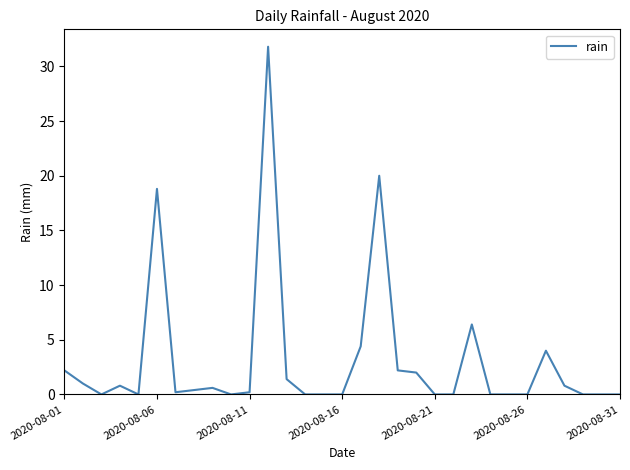

What is the difference between the maximum and minimum values?

31.8